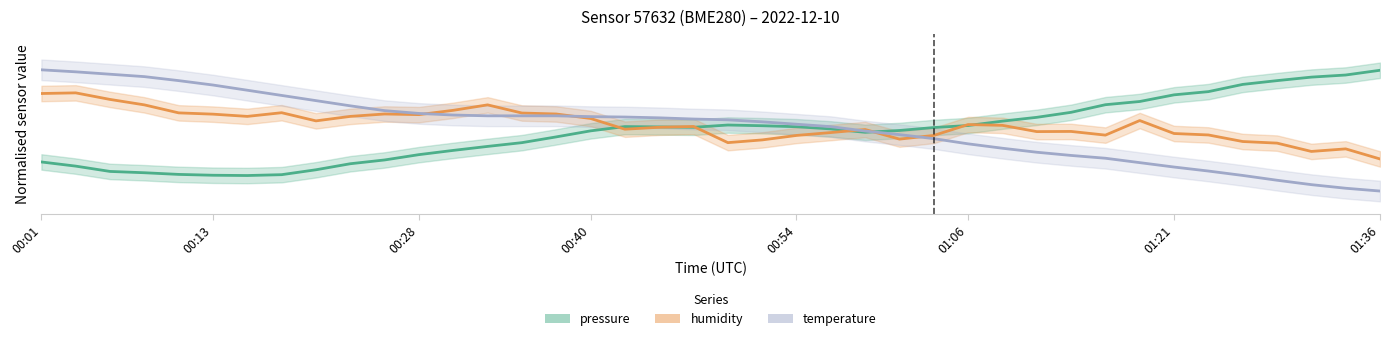

At which category is the sum across all series the highest?

00:01